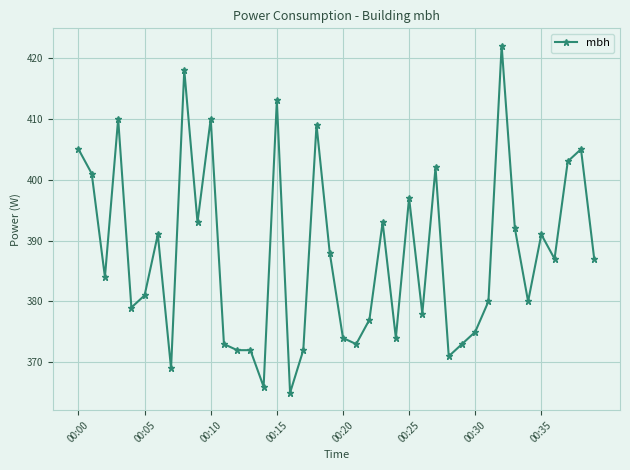

What is the average value?

388